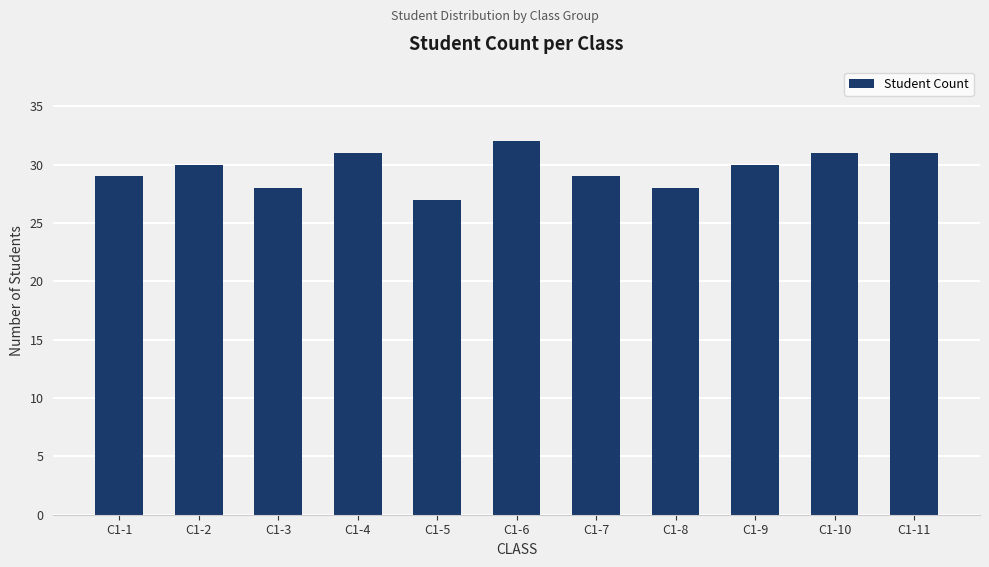

Reading left to right, transcribe all the data shown in this chart.

29	30	28	31	27	32	29	28	30	31	31